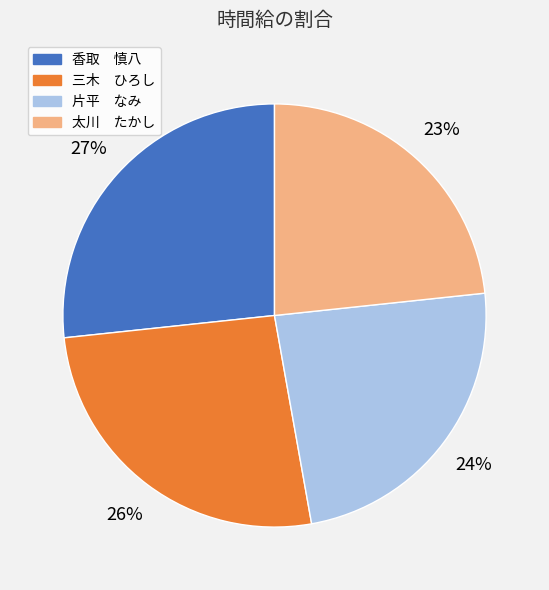

How many segments does this pie chart have?

4